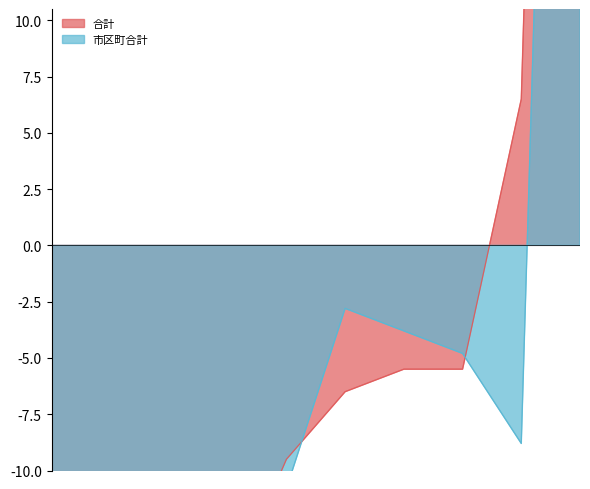

At how many categories does at least one series exceed 109?

1